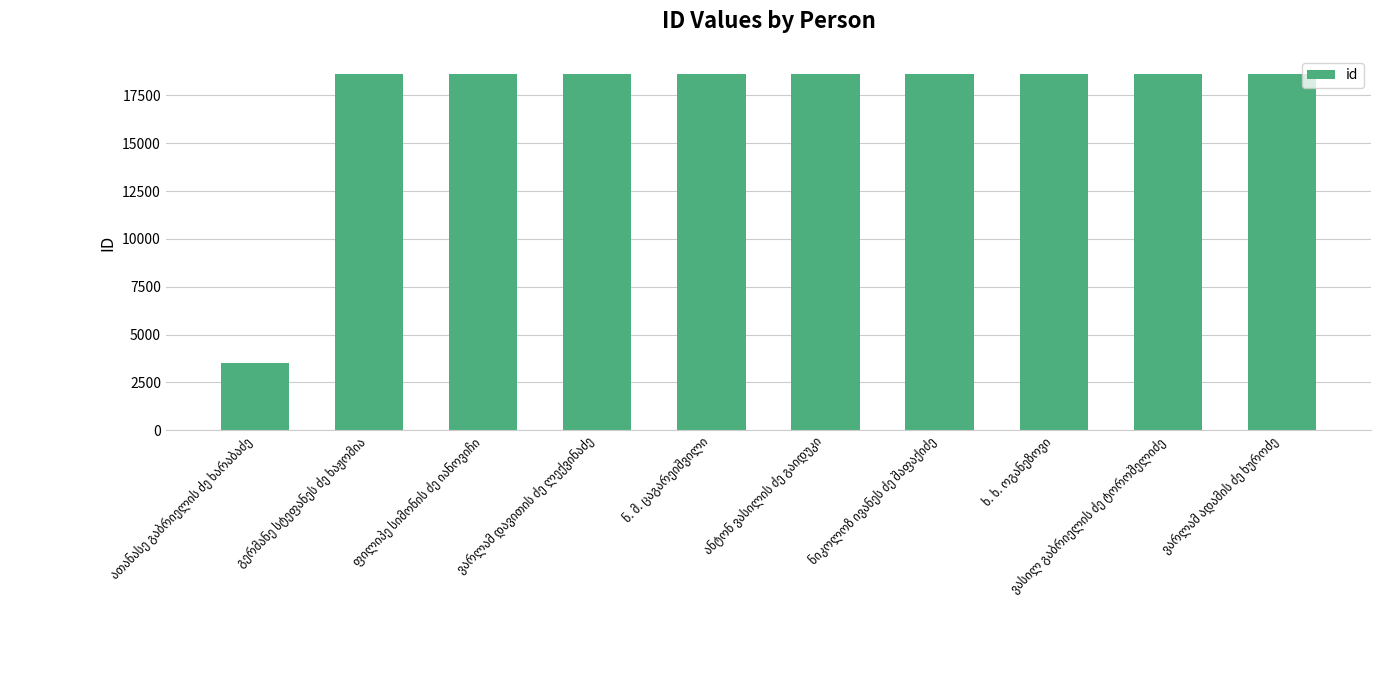

What is the greatest value displayed?

18638